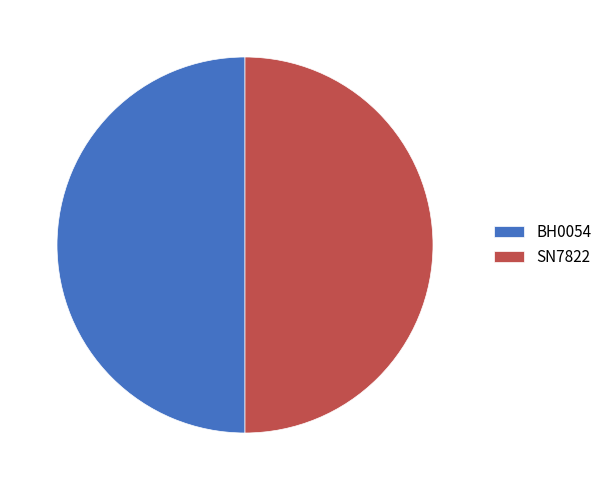

Do BH0054 and SN7822 together represent more than half of the pie?

Yes